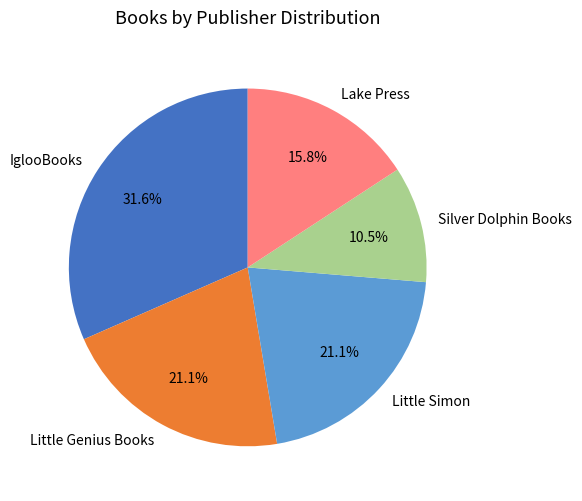

Is there any slice that represents more than half of the pie?

No